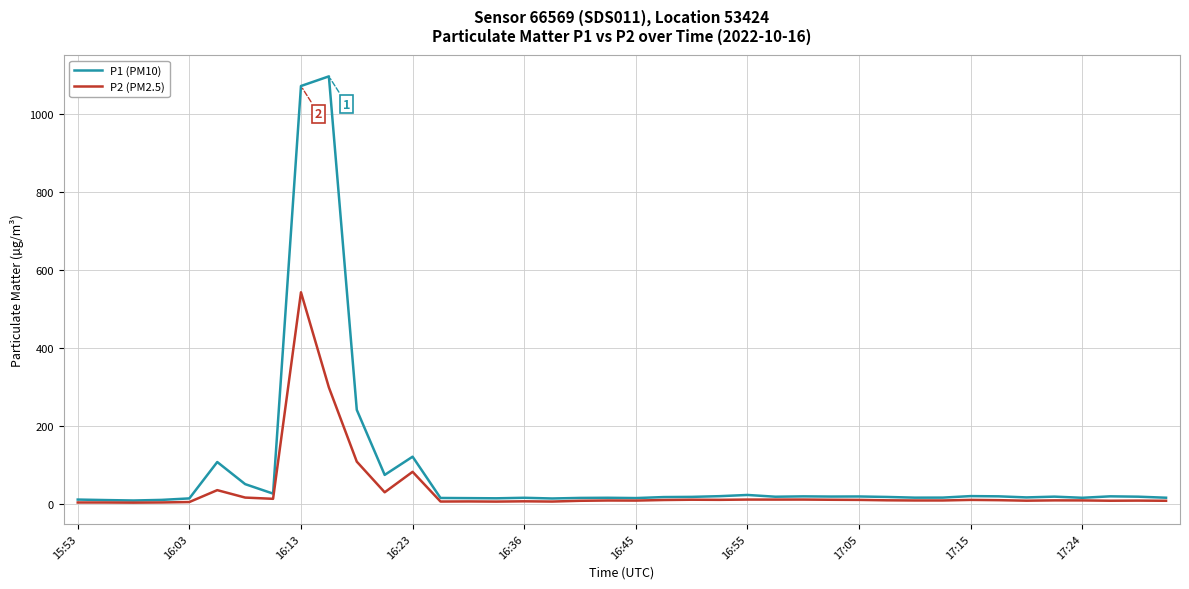

Does the chart display data point markers on the line(s)?

No